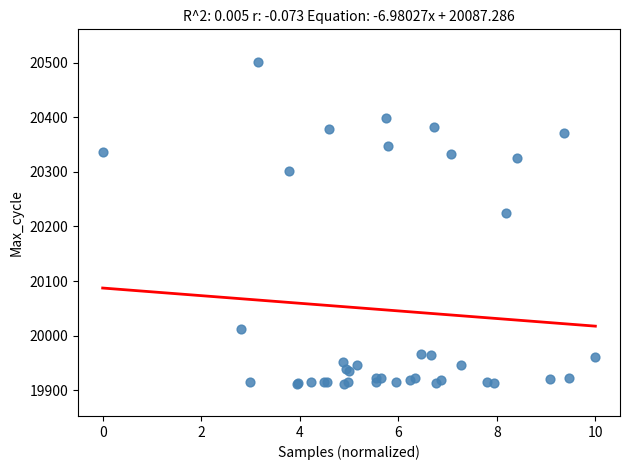

What Y value in the scatter plot is closest to 20207?

20224